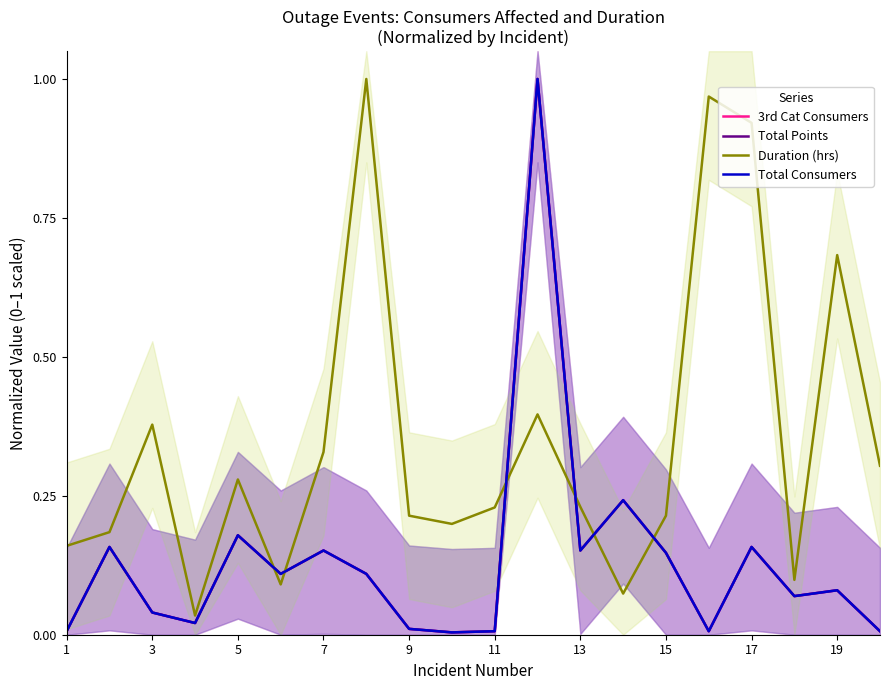

At 19, list the series in order from smallest to largest.

3rd Cat Consumers, Total Points, Total Consumers, Duration (hrs)